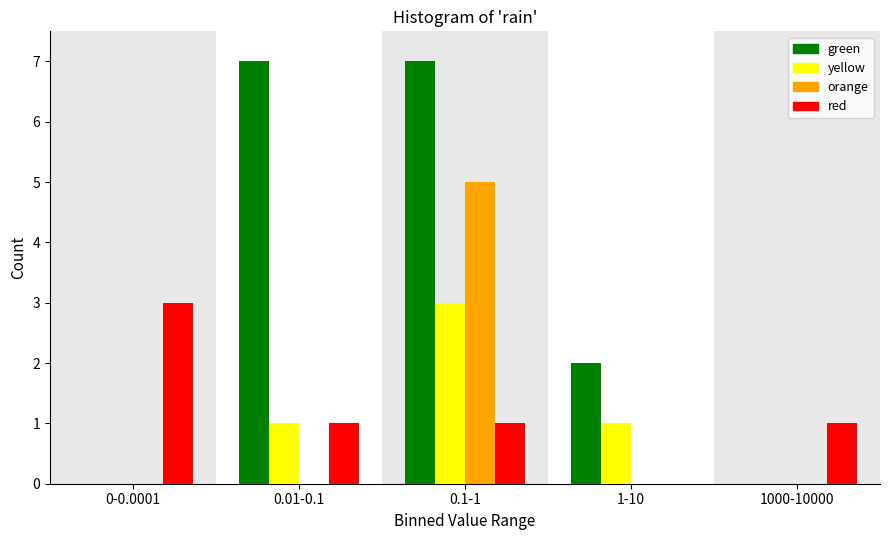

Reading right to left, list all the values displayed in this chart.

green: 1000-10000=0	1-10=2	0.1-1=7	0.01-0.1=7	0-0.0001=0
yellow: 1000-10000=0	1-10=1	0.1-1=3	0.01-0.1=1	0-0.0001=0
orange: 1000-10000=0	1-10=0	0.1-1=5	0.01-0.1=0	0-0.0001=0
red: 1000-10000=1	1-10=0	0.1-1=1	0.01-0.1=1	0-0.0001=3